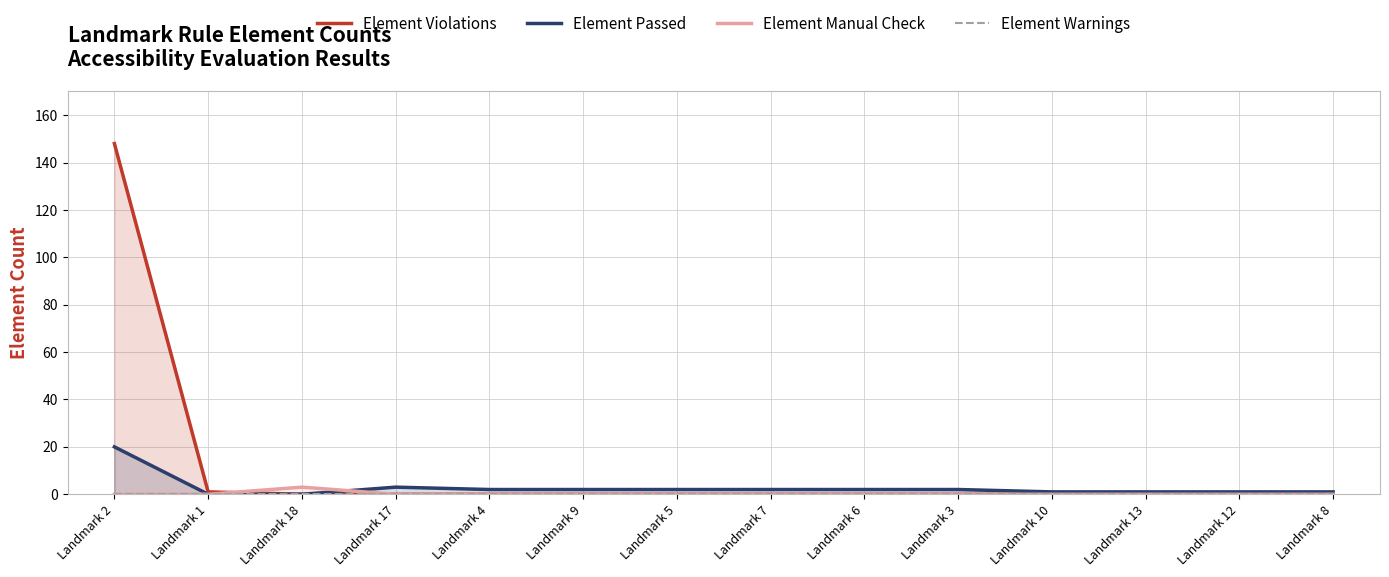

What is the label of the 5th point from the right?

Landmark 3